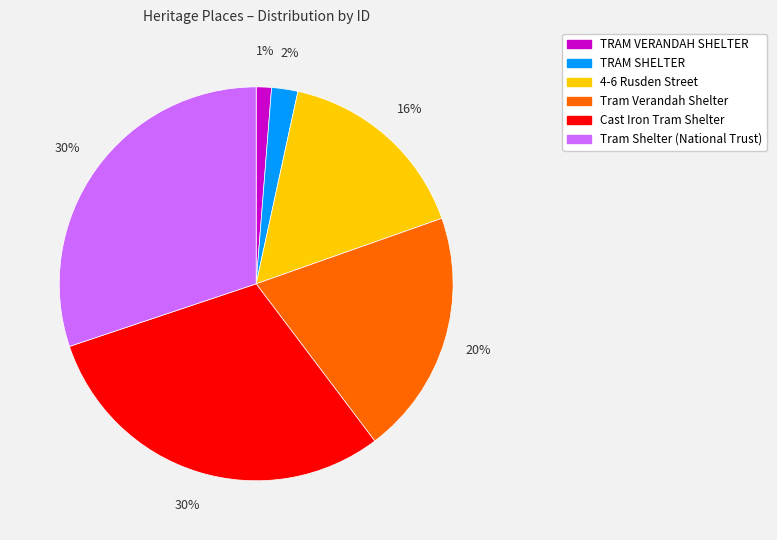

Which category has the smallest portion of the pie?

TRAM VERANDAH SHELTER